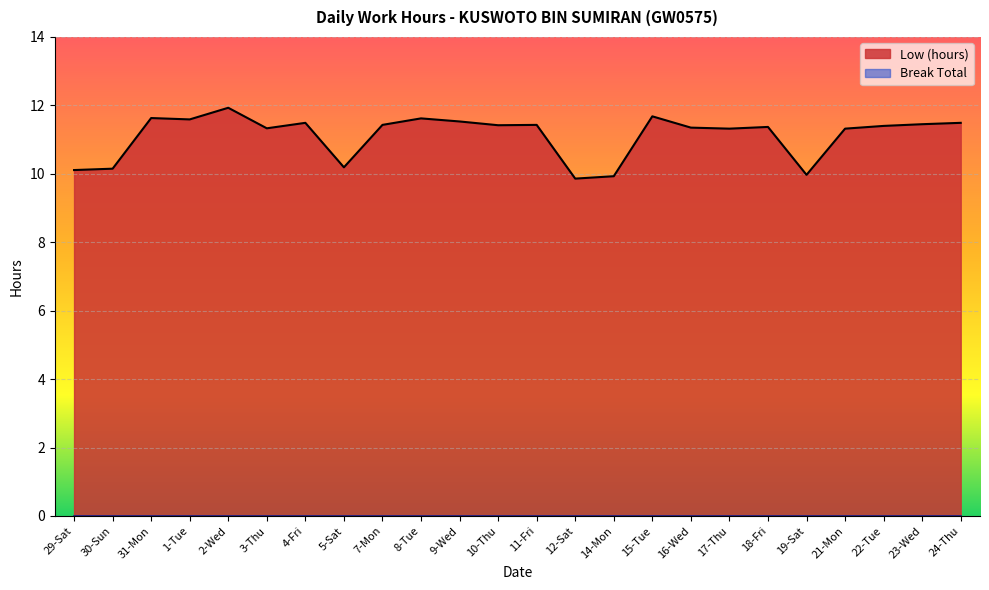

How many data points are above 11?

18